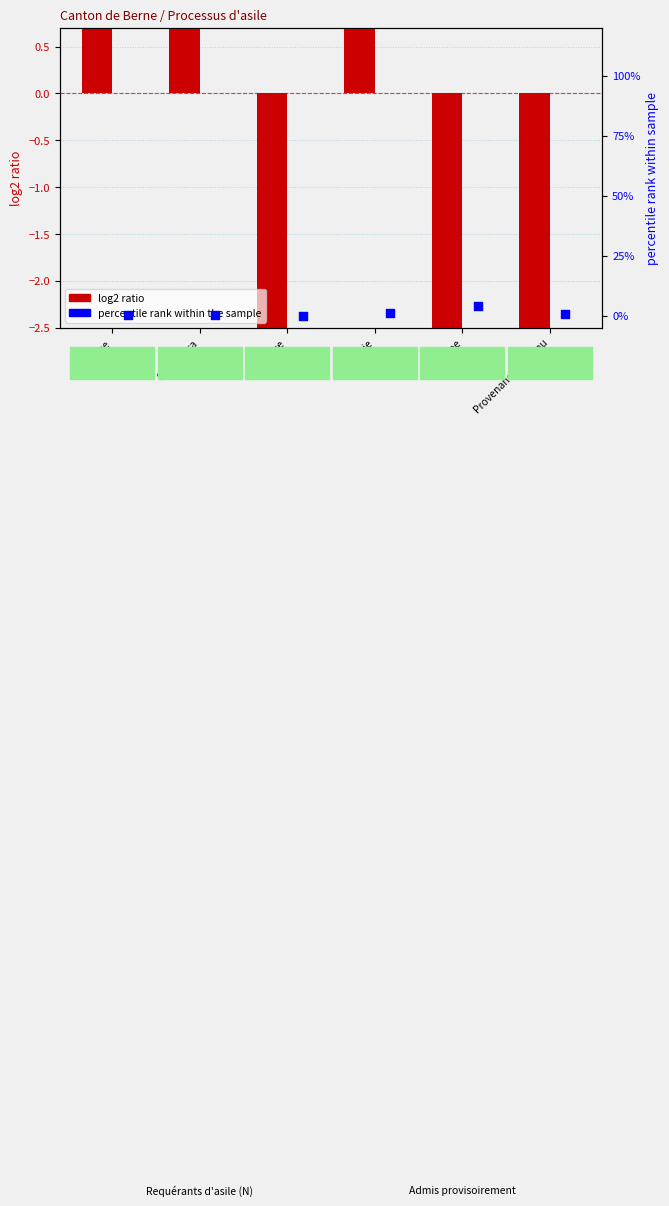

Which series has the largest total across all categories?

percentile rank (Taux activité N)